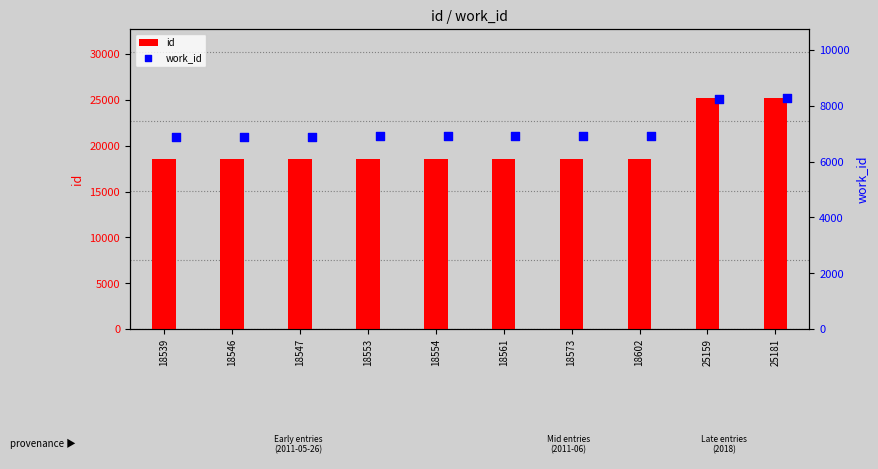

Is the value of id at 18573 greater than the value of work_id at 18539?

Yes